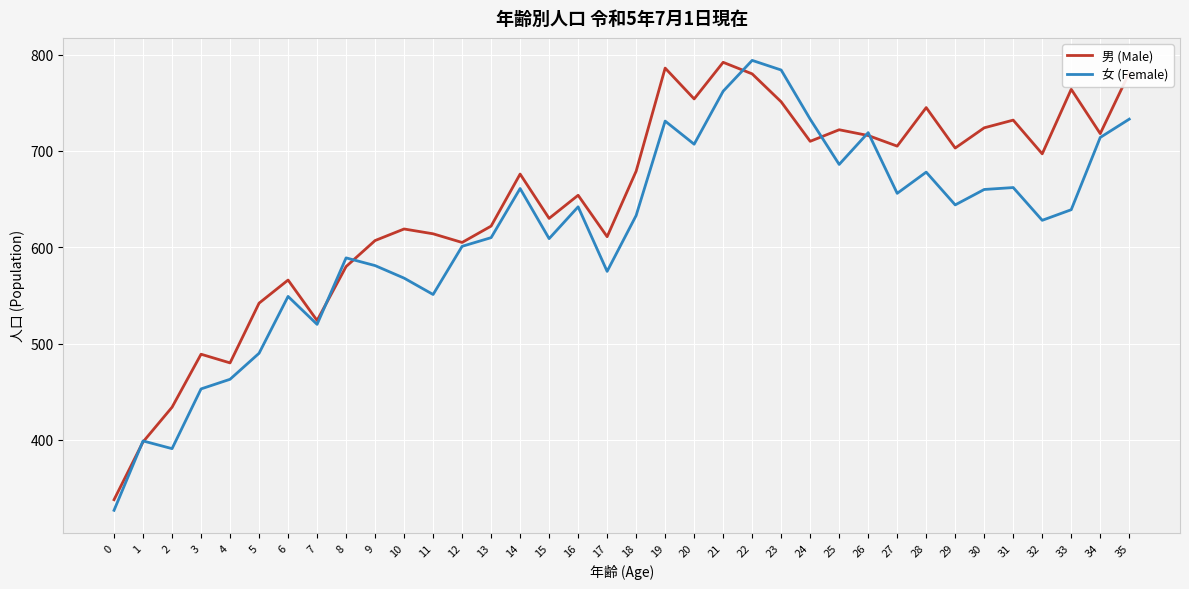

Which series has the largest range (max minus min)?

女 (Female)